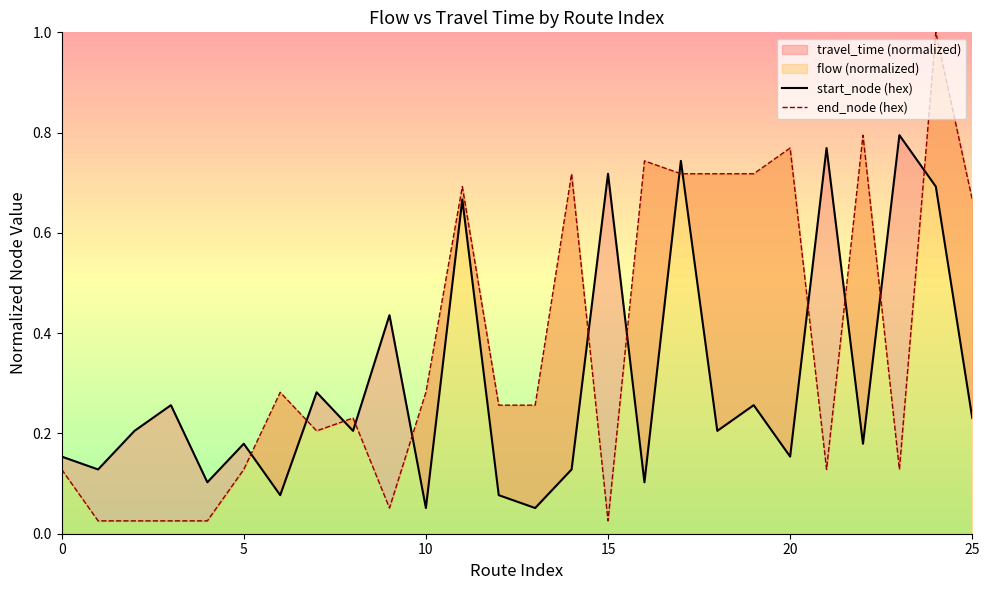

List the series in order of their peak value, lowest first.

start_node (hex), end_node (hex)